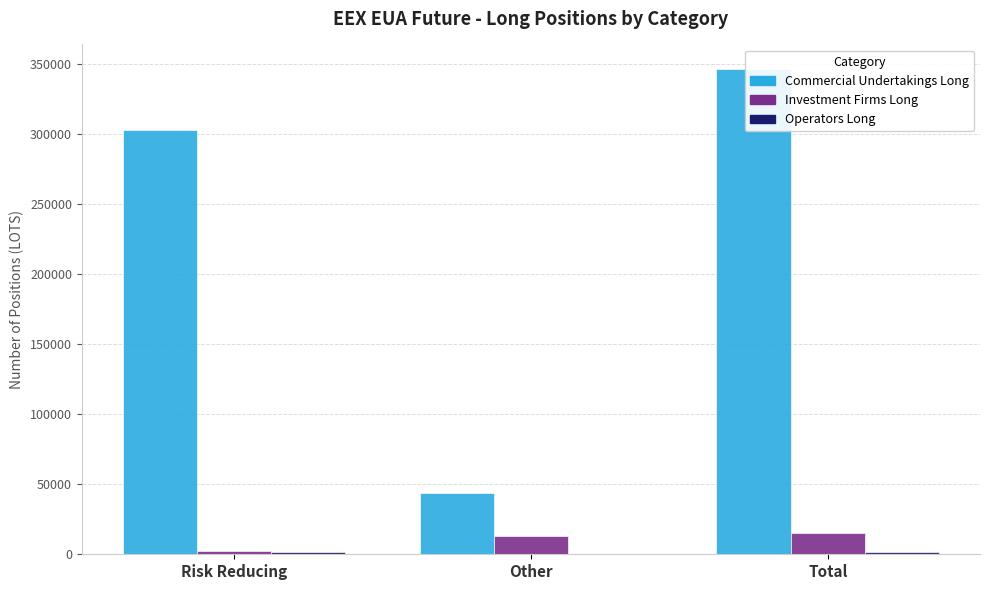

Reading right to left, list all the values displayed in this chart.

Commercial Undertakings Long: 346664.8	43905.1	302759.7
Investment Firms Long: 14873.6	12693.6	2180.0
Operators Long: 1819.0	0.0	1819.0